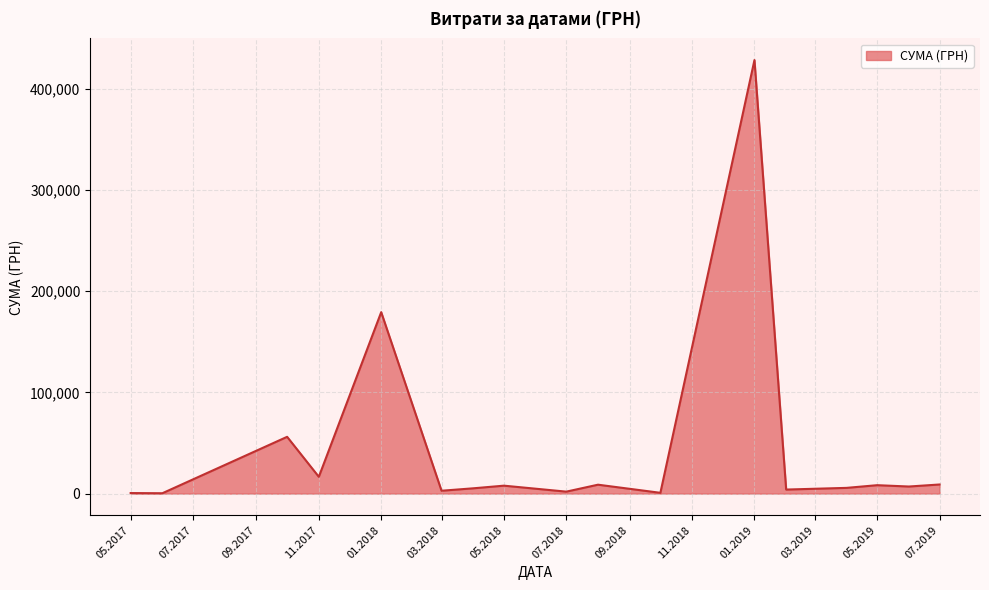

What is the sum of all values?

742716.7